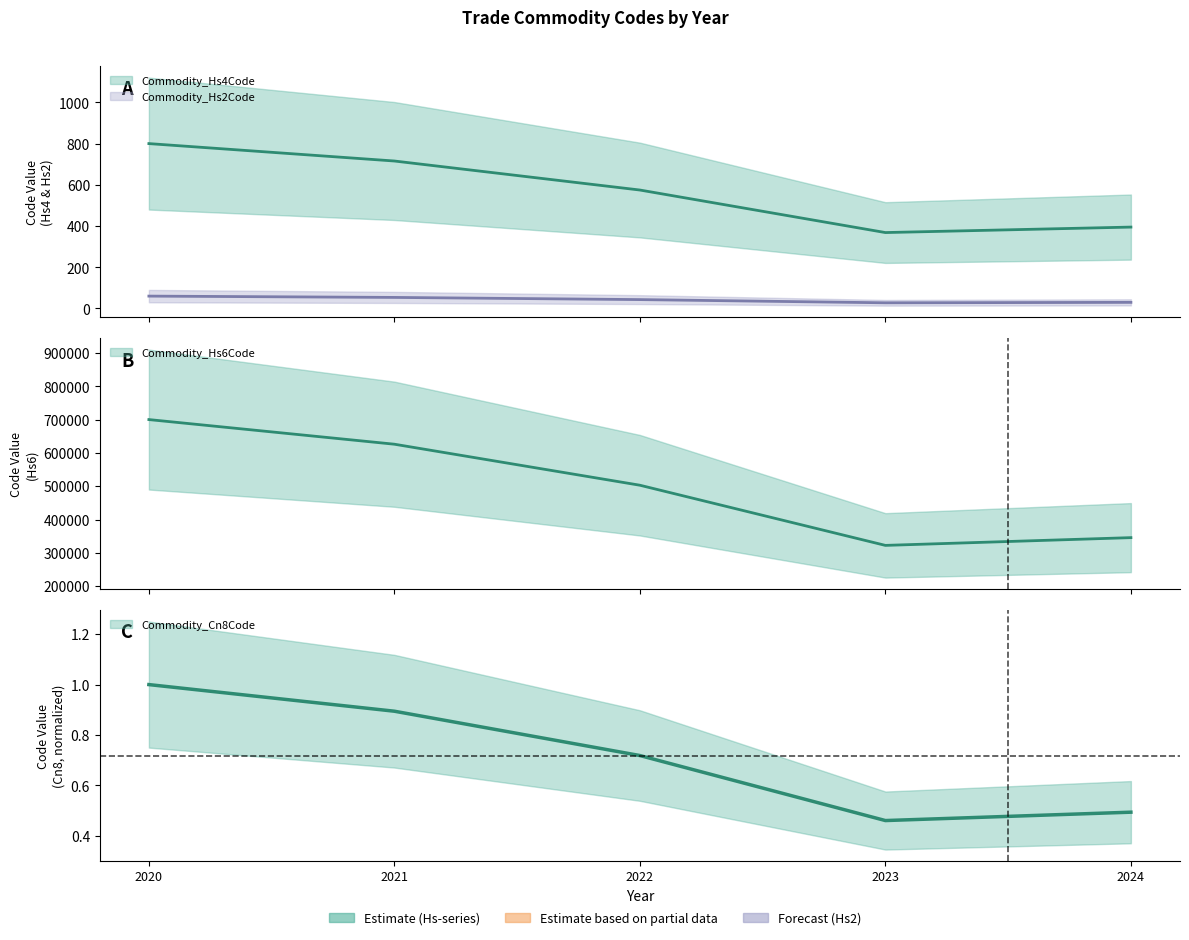

At which category does the chart reach its minimum across all series?

2023